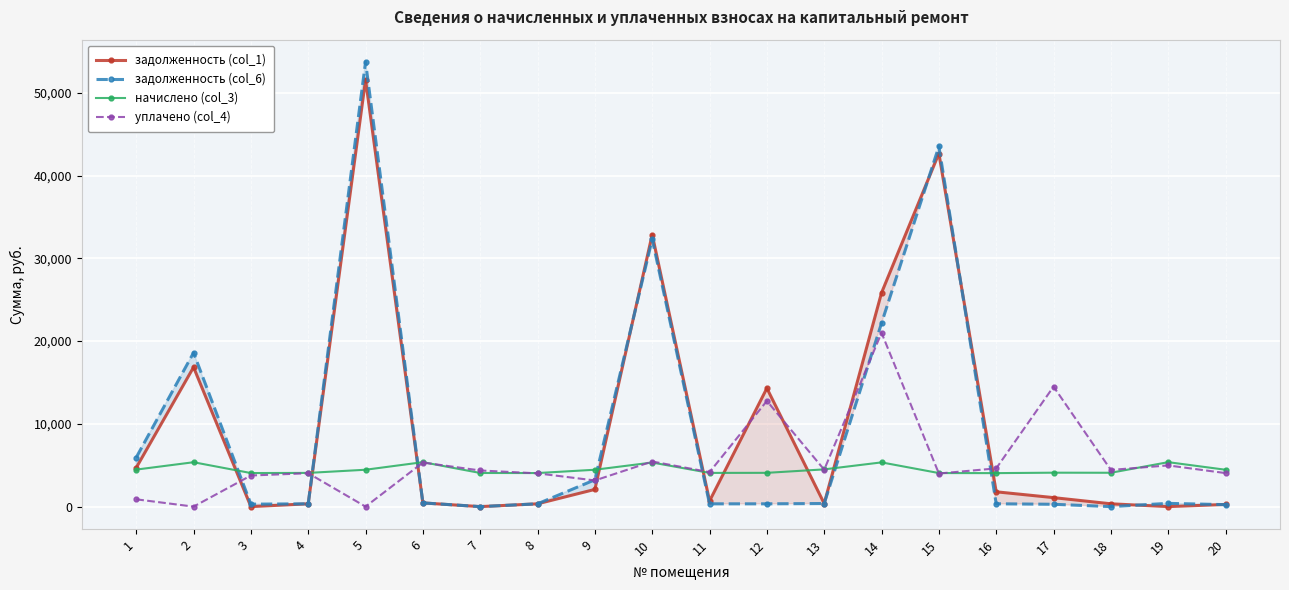

What is the average value of the задолженность (col_1) series?

9825.3